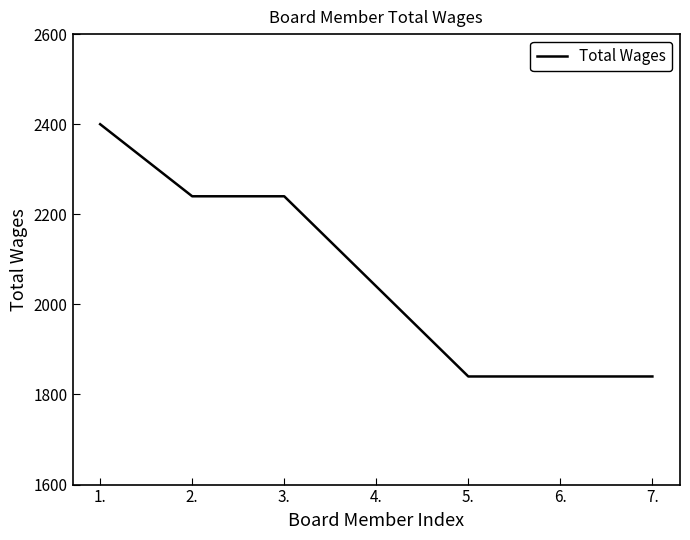

Is this an area chart (filled region under the line)?

No